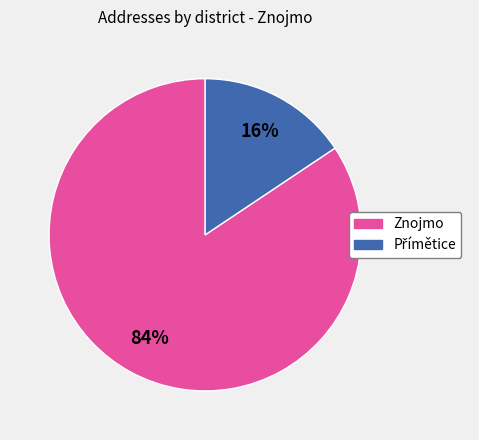

Is it true that Znojmo is 70% of the pie?

False